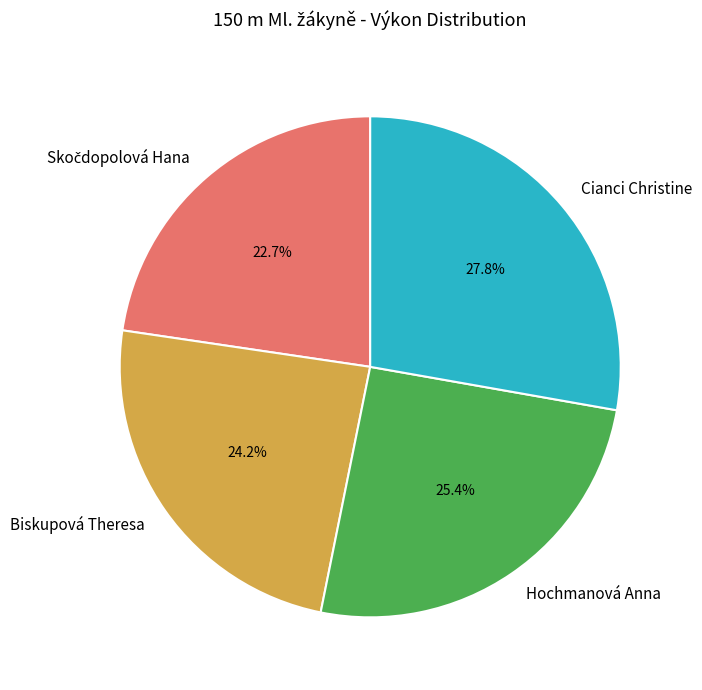

Which has a higher value, Hochmanová Anna or Biskupová Theresa?

Hochmanová Anna